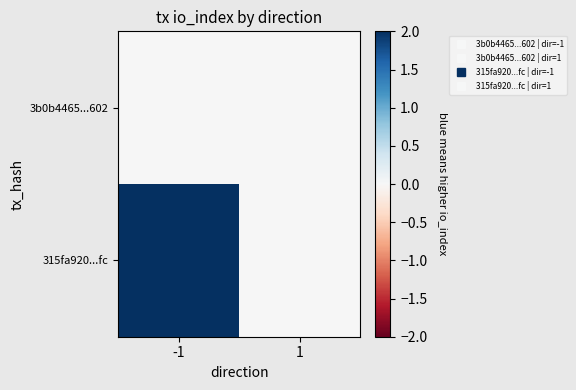

What is the maximum value shown in the chart?

2